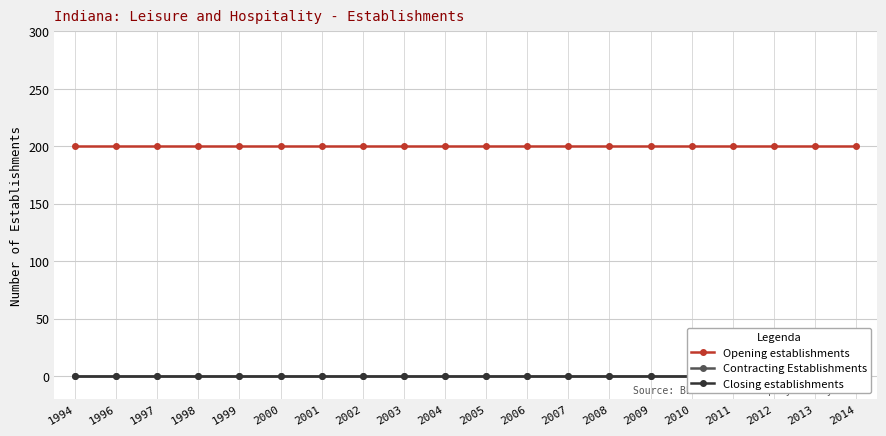

List the series in order of their peak value, highest first.

Opening establishments, Contracting Establishments, Closing establishments